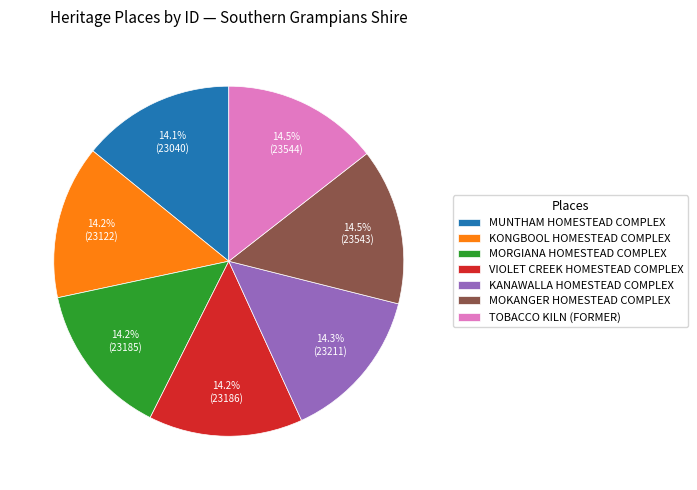

What is the ratio of the value at MUNTHAM HOMESTEAD COMPLEX to the value at MOKANGER HOMESTEAD COMPLEX?

1.0